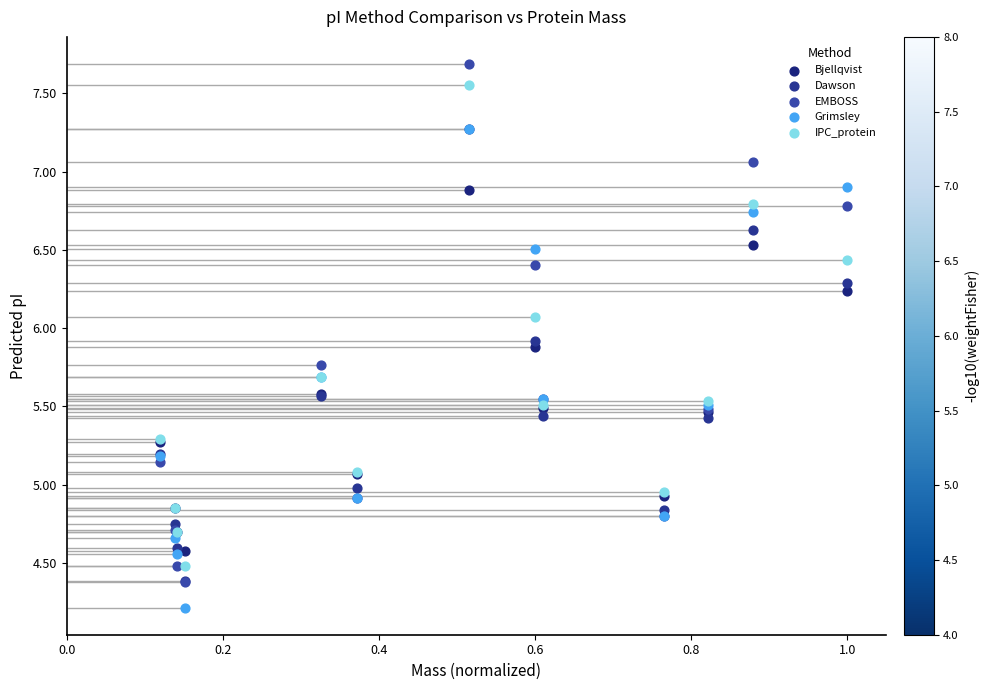

Which series has the largest Y range (max minus min)?

EMBOSS